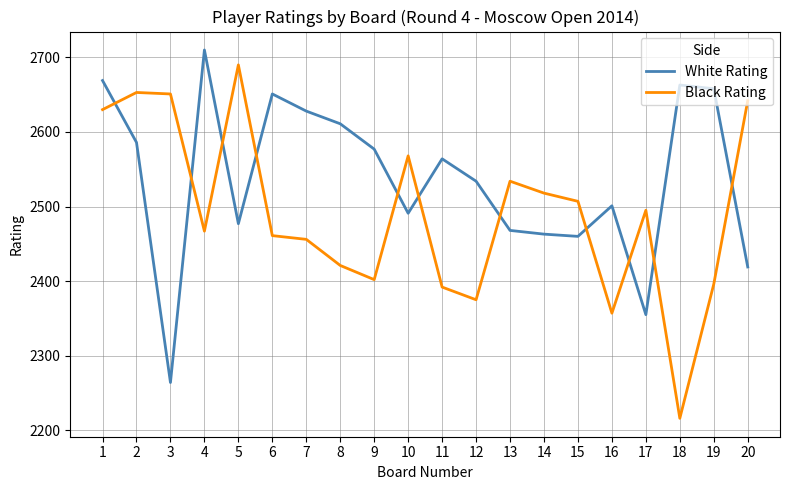

Which series changed the most between 8 and 16?

White Rating